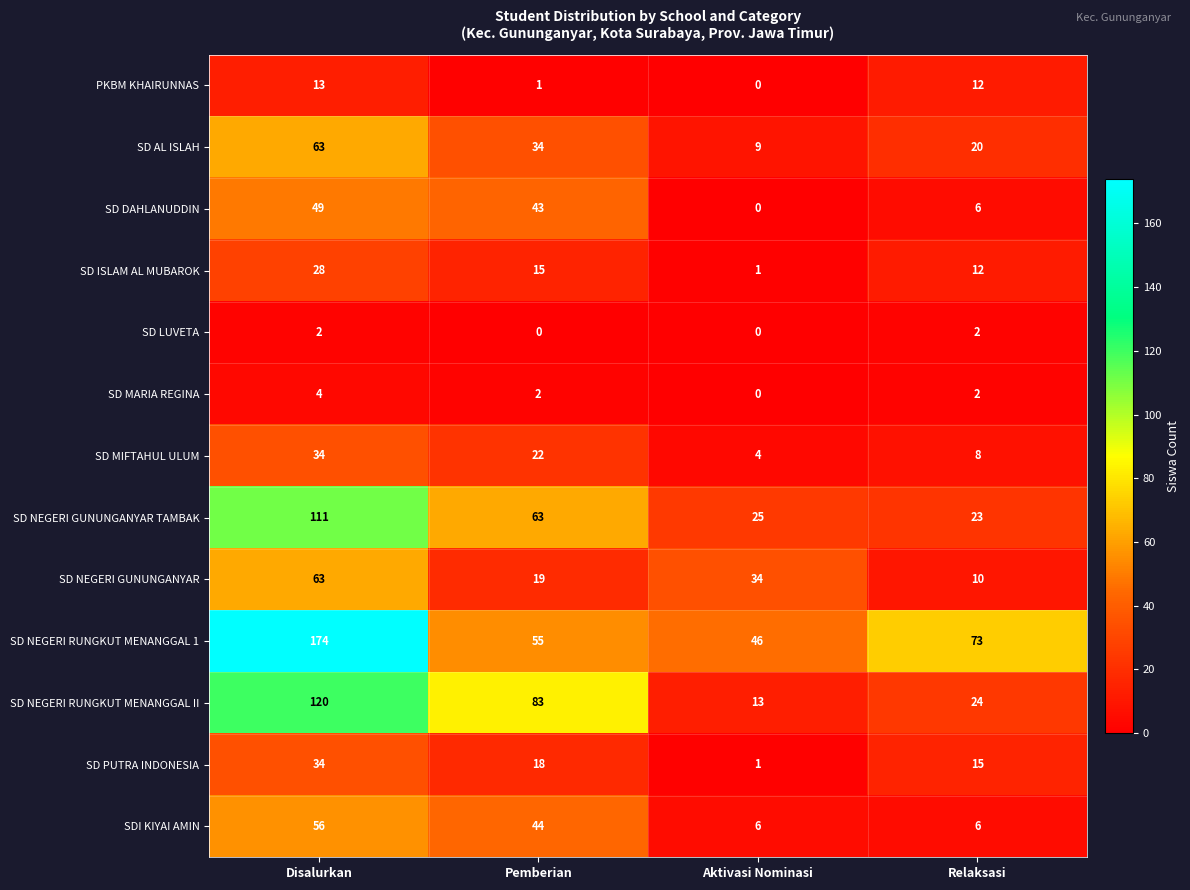

The value of SD NEGERI RUNGKUT MENANGGAL 1 at Relaksasi is 95. True or false?

False